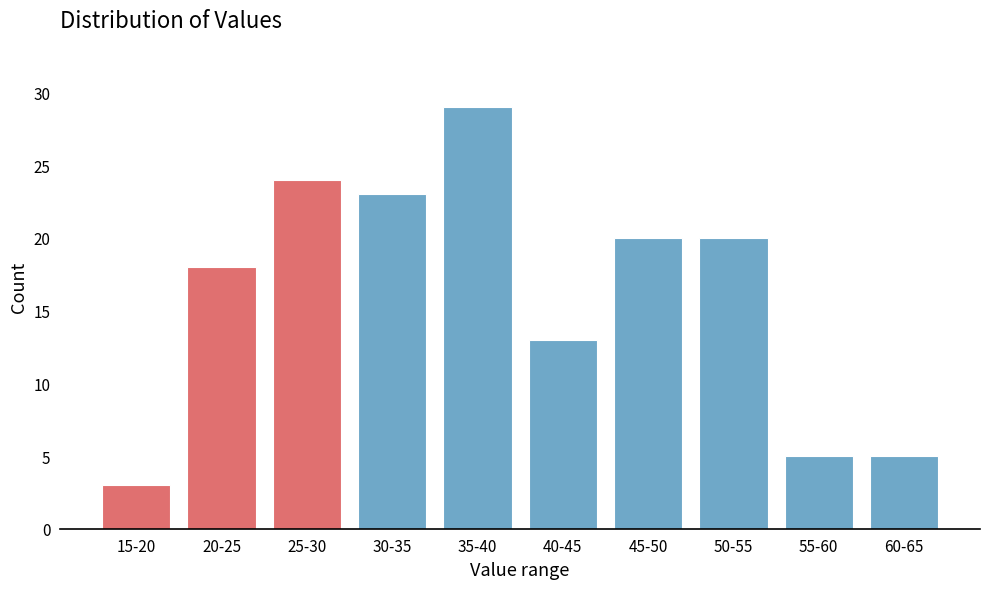

Reading left to right, list all the values displayed in this chart.

3	18	24	23	29	13	20	20	5	5